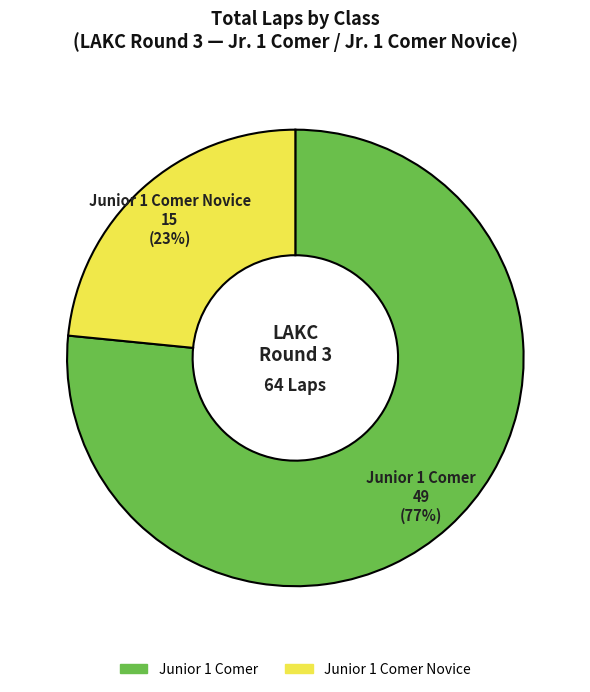

Does any single category account for the majority?

Yes